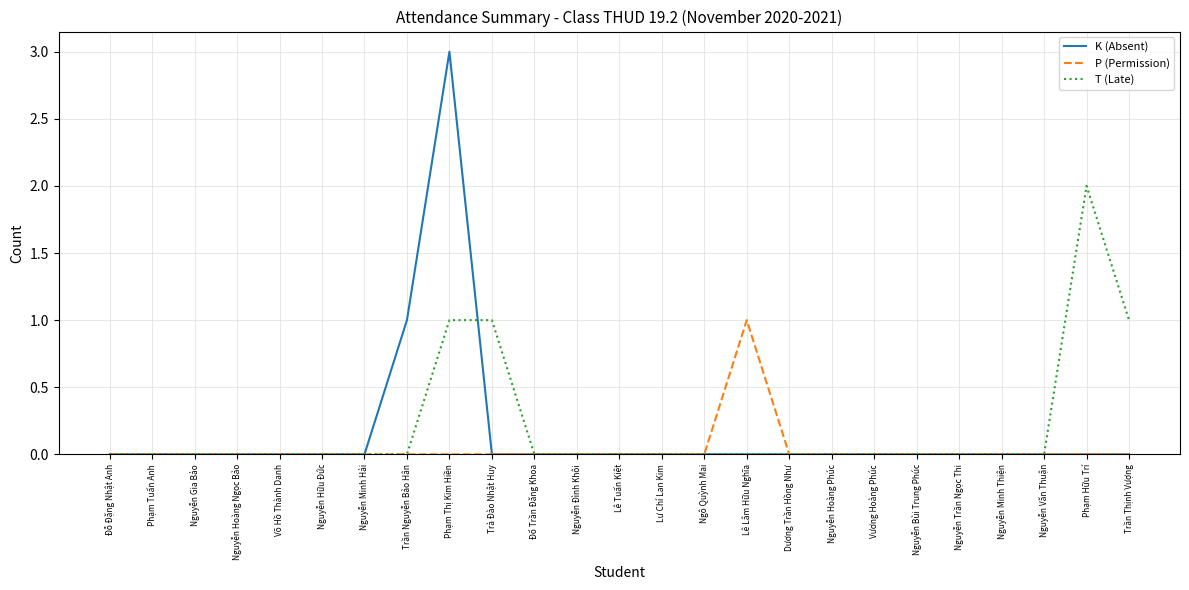

The value of K (Absent) at Nguyễn Trần Ngọc Thi is 0. True or false?

True